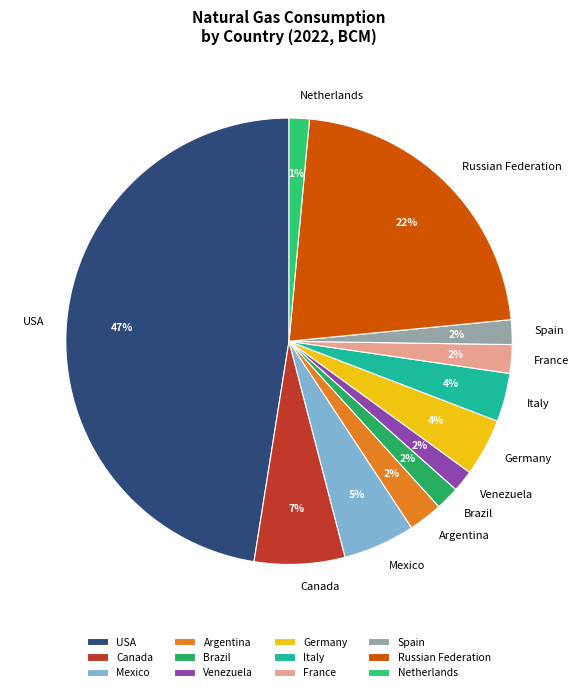

Which slice is the largest?

USA